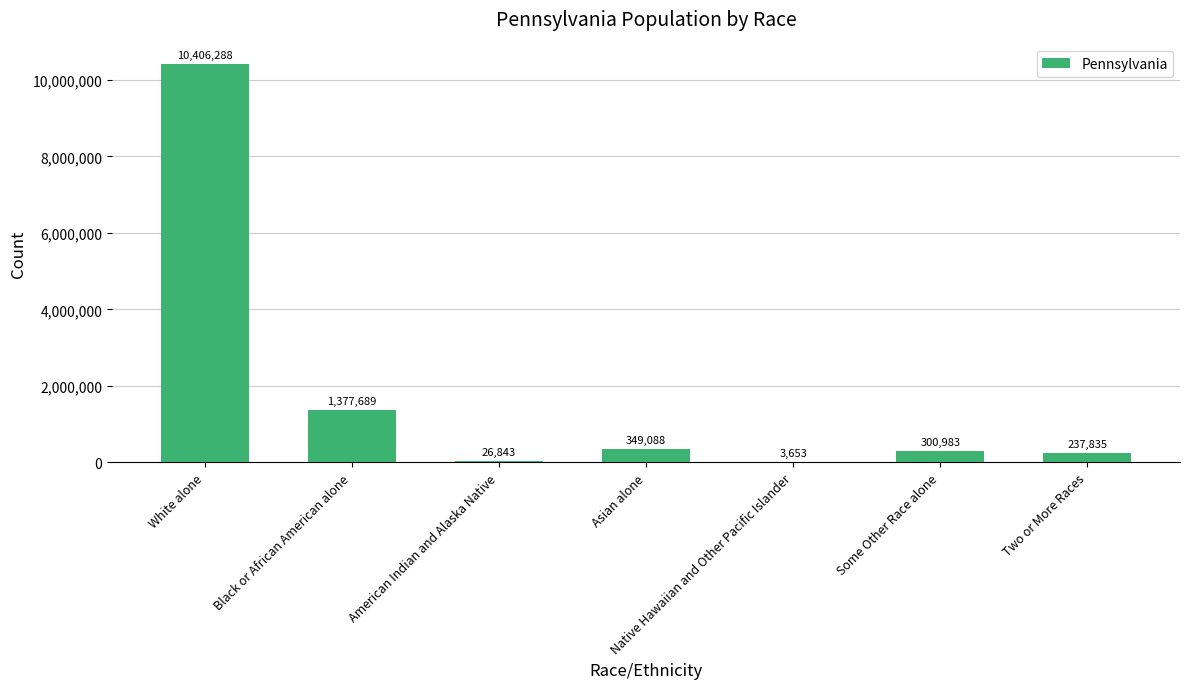

Is it true that the value at Some Other Race alone is 300983?

True